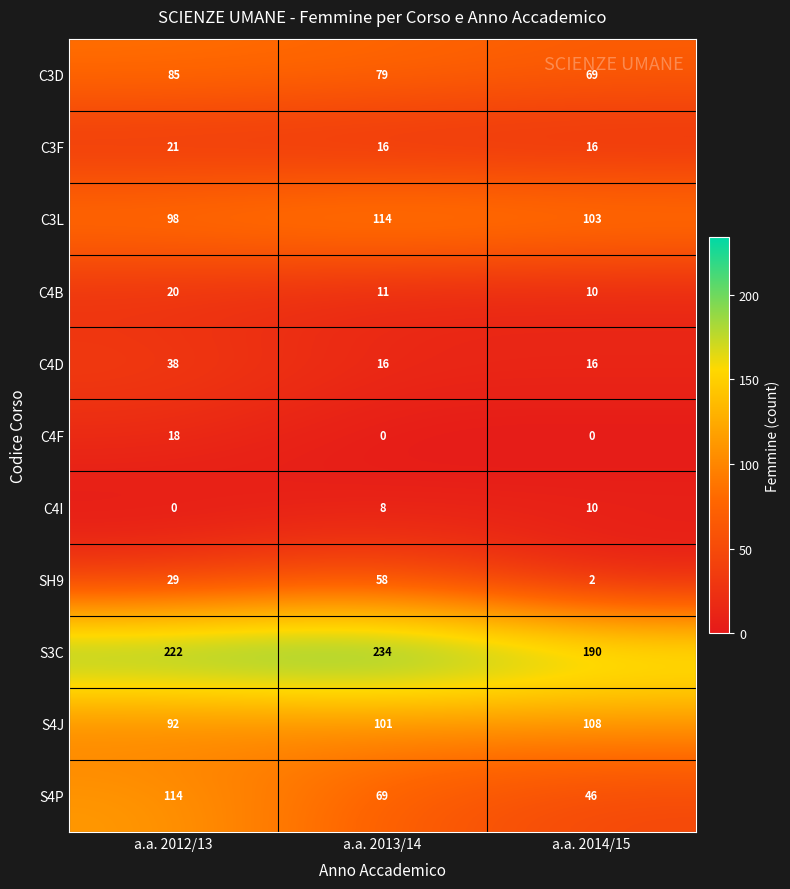

At which label does C4B reach its peak?

a.a. 2012/13